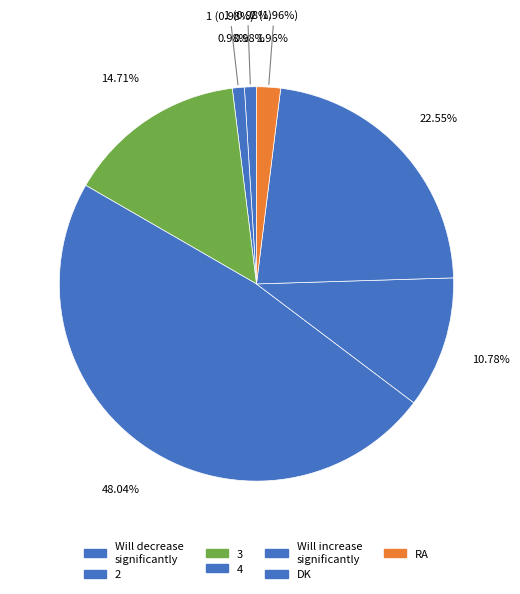

Is the sum of 2 and DK greater than half?

No